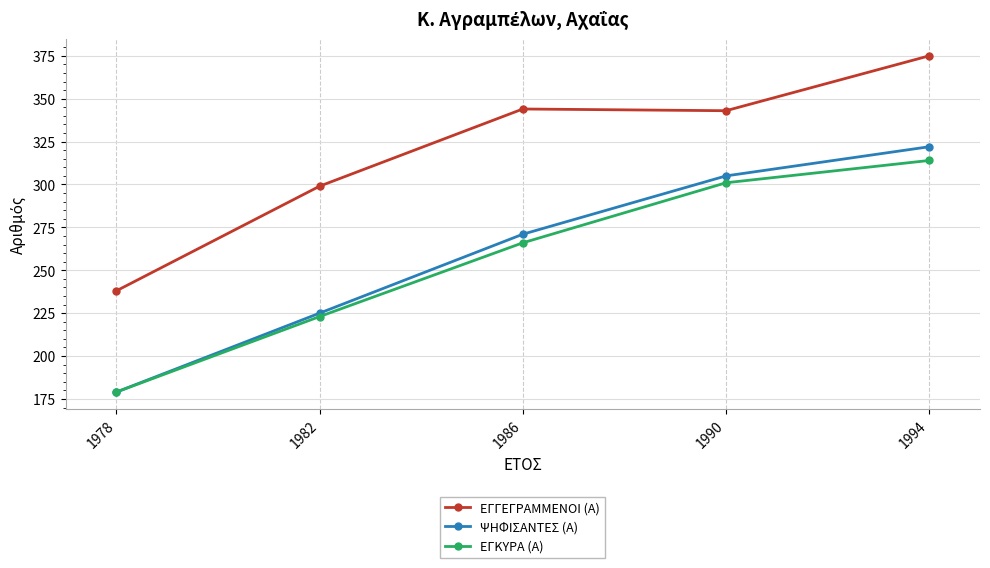

Which category has the lowest value in the ΕΓΚΥΡΑ (Α) series?

1978